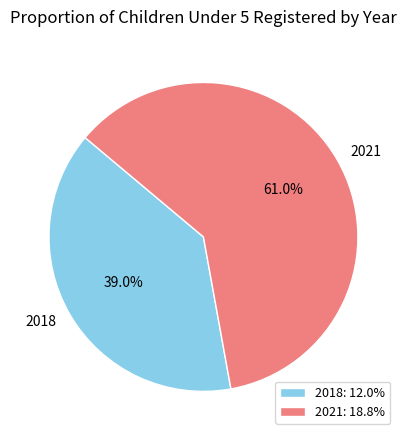

Do 2018 and 2021 together represent more than half of the pie?

Yes